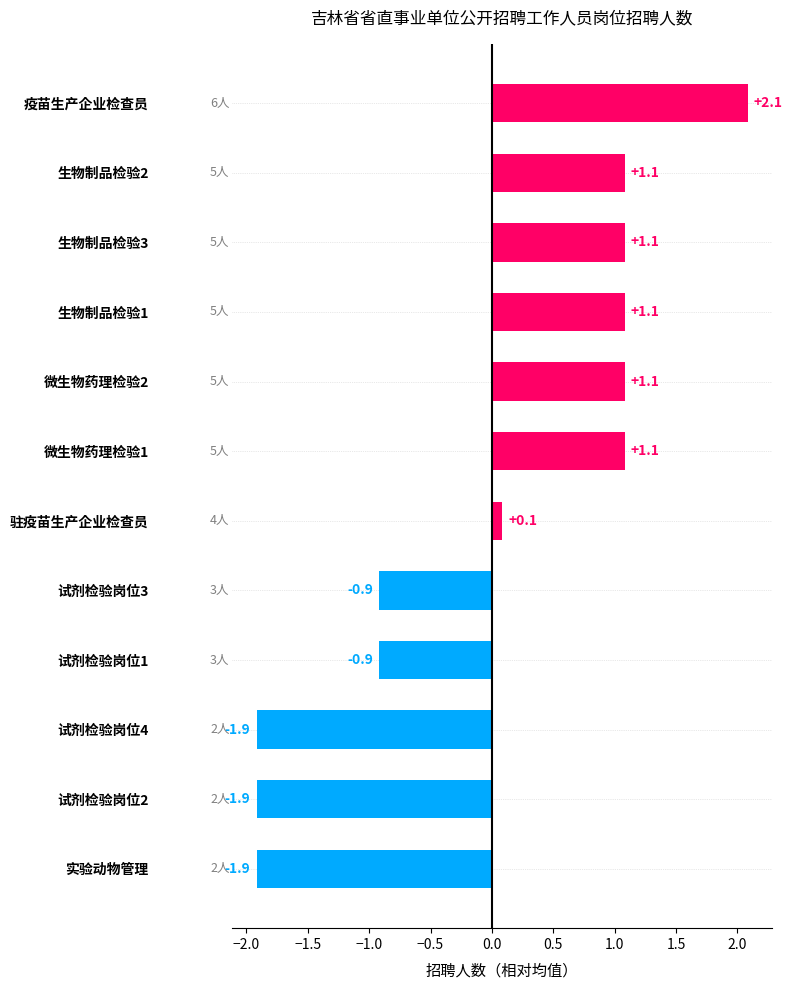

What is the value of the 10th bar from the top?

-1.9